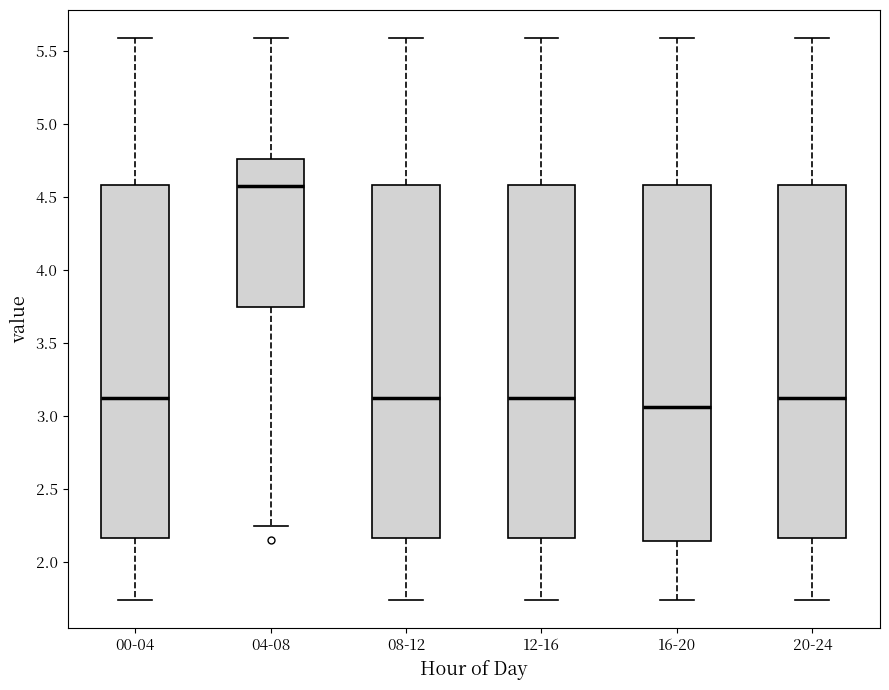

Which box's median line is the highest?

04-08